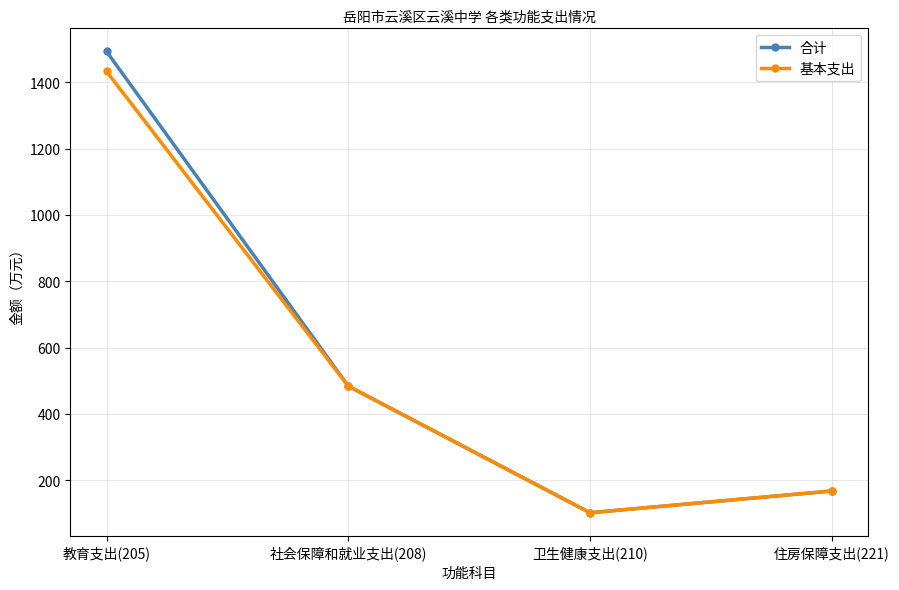

What are all the series names shown in the legend?

合计, 基本支出